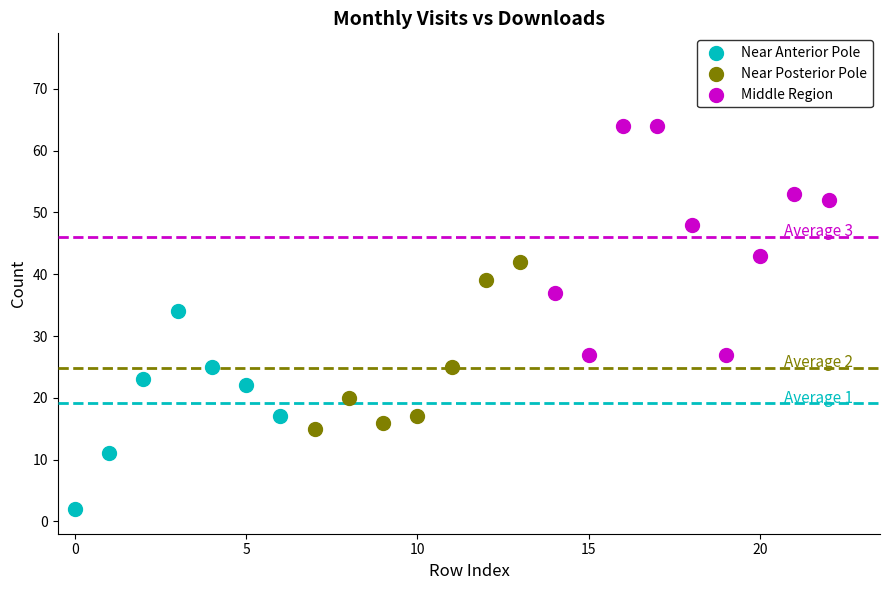

Which series reaches the maximum Y coordinate?

Middle Region